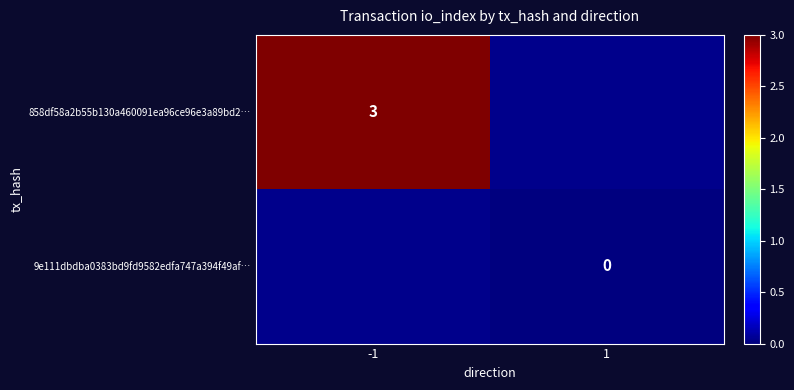

How many categories are shown in the chart?

2